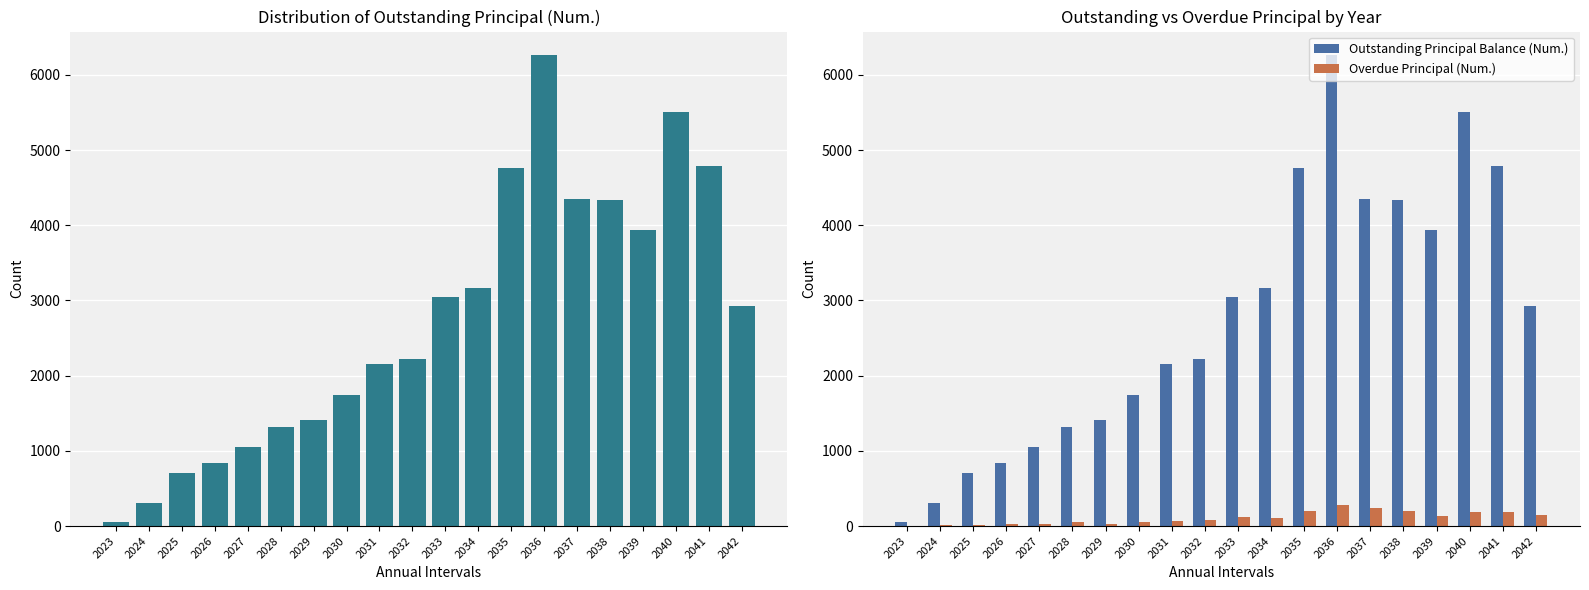

What is the value of the Overdue Principal (Num.) bar at the 19th from the left?

183